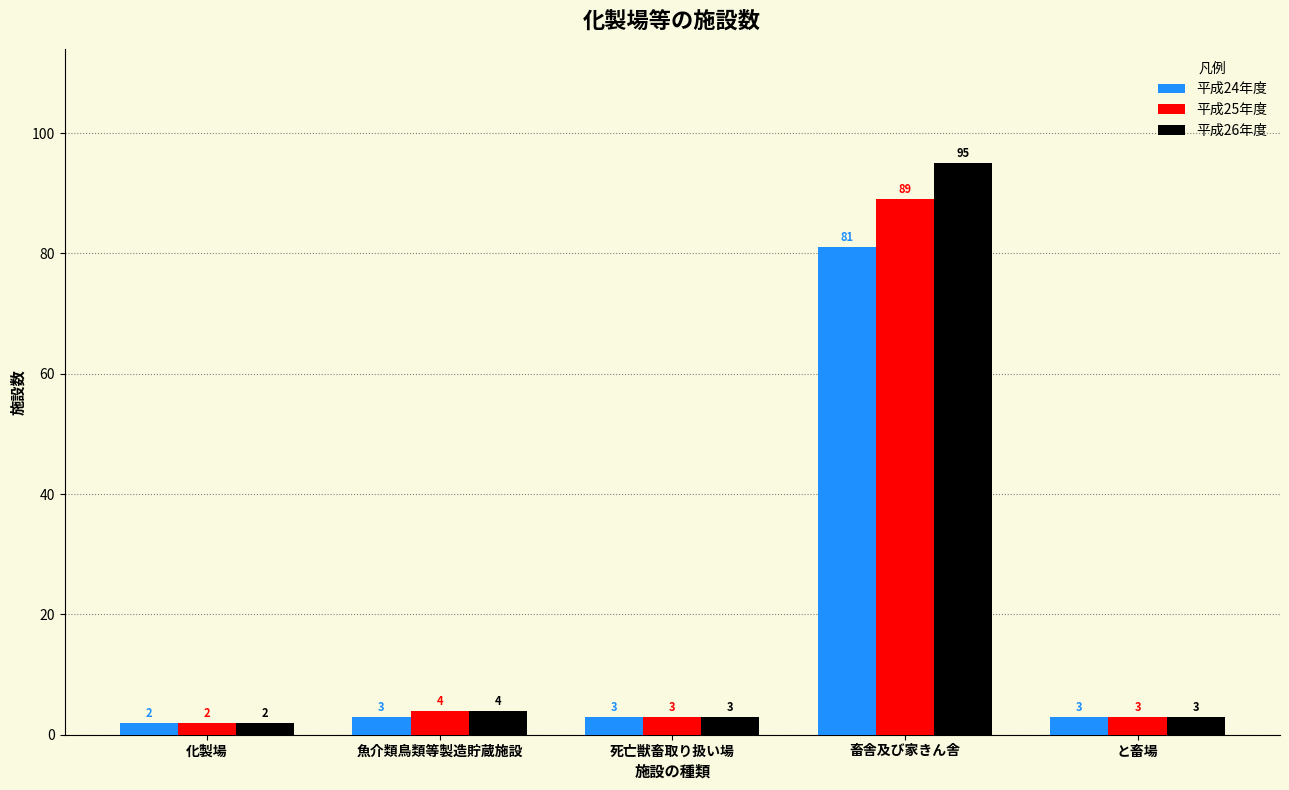

Rank the series by their maximum value, from highest to lowest.

平成26年度, 平成25年度, 平成24年度